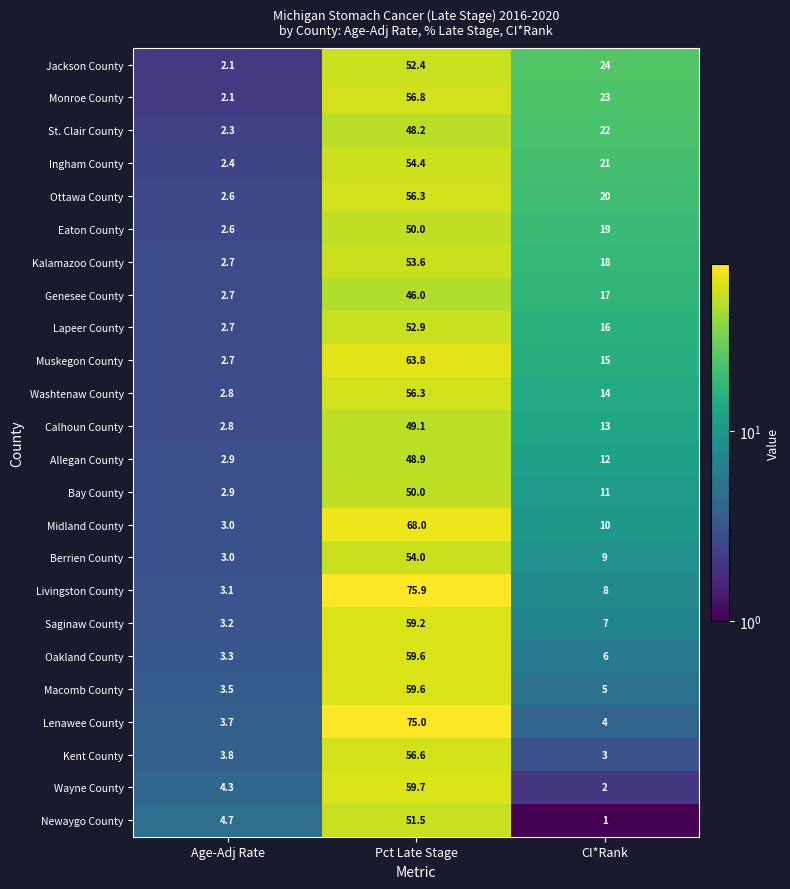

What is the maximum value shown in the chart?

75.9